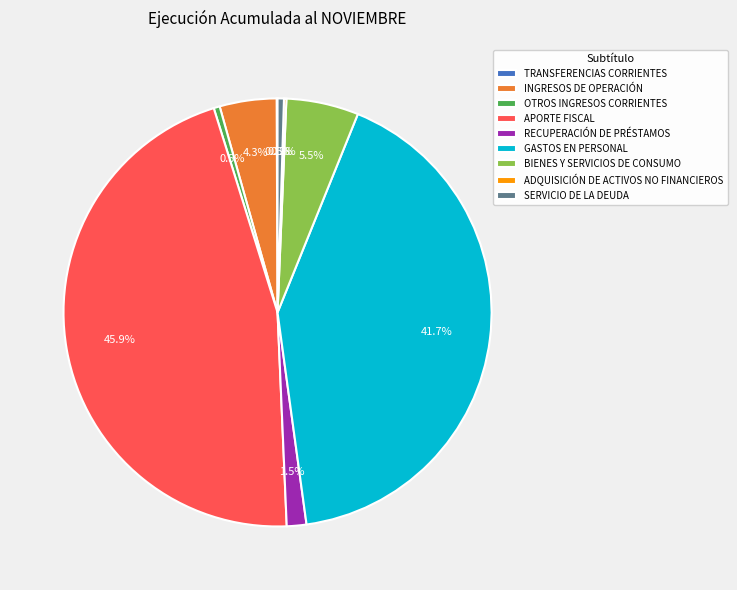

Which category has the biggest portion of the pie?

APORTE FISCAL